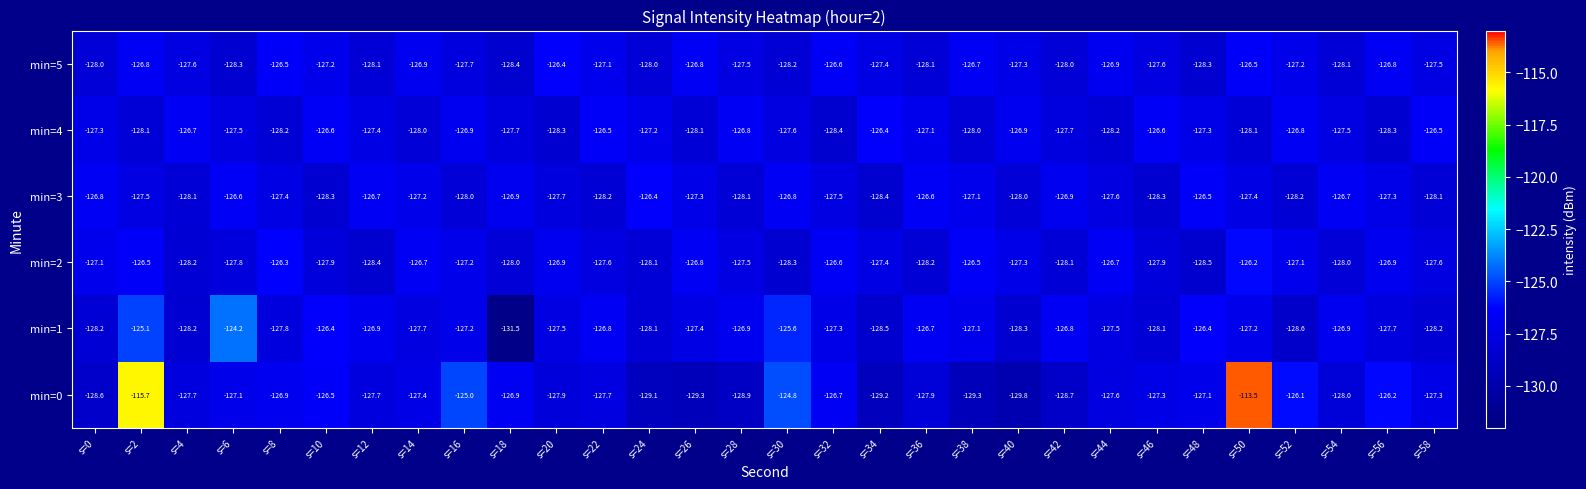

What is the greatest value displayed?

-113.5